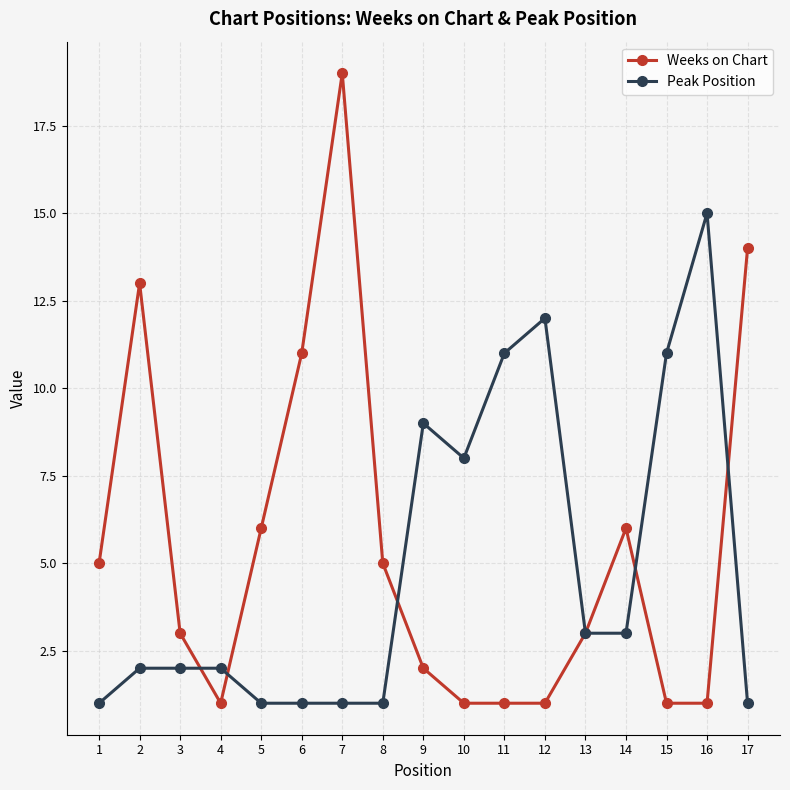

The value of Weeks on Chart at 10 is 1. True or false?

True